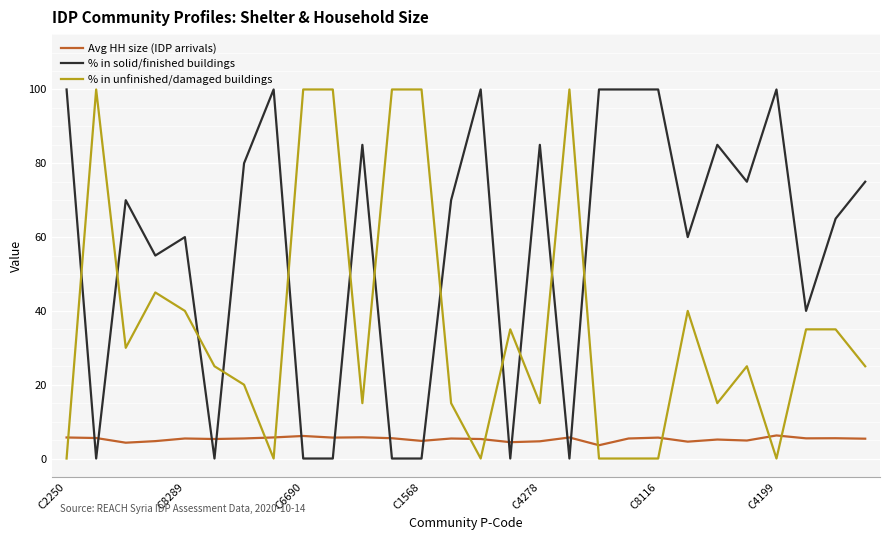

What is the greatest value displayed?

100.0